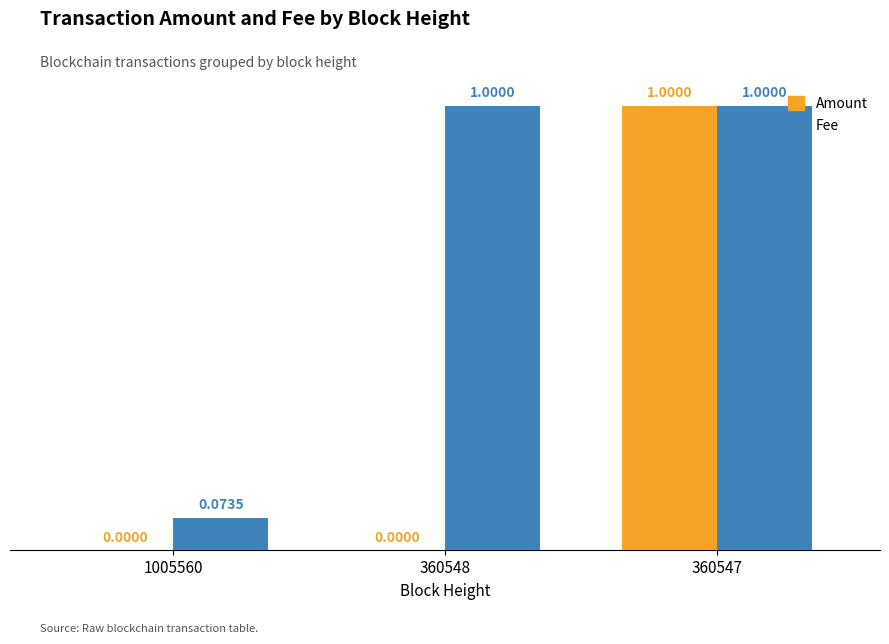

What is the spread (max minus min) of values at 360548?

1.0